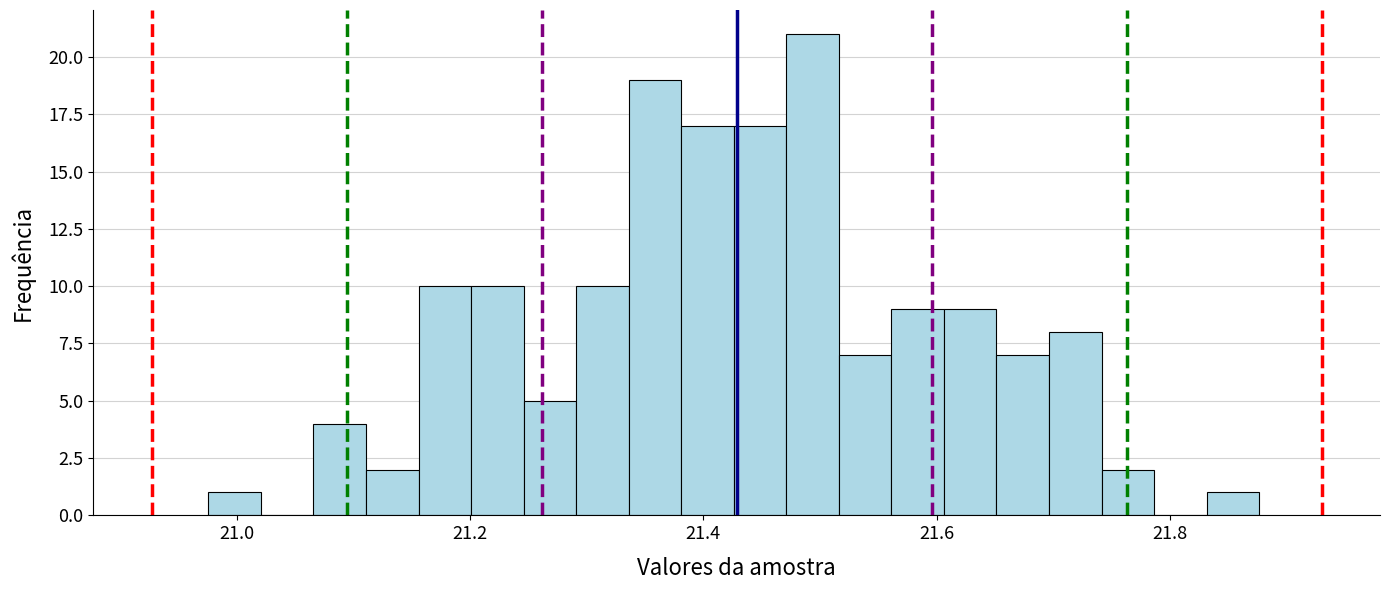

Read against the x-axis, roughly where is the centre of the tallest bar?

21.50